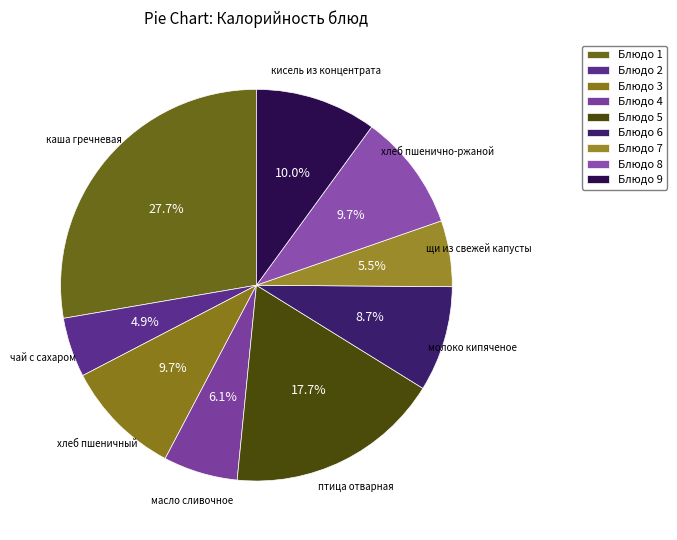

How many slices are in this pie chart?

9